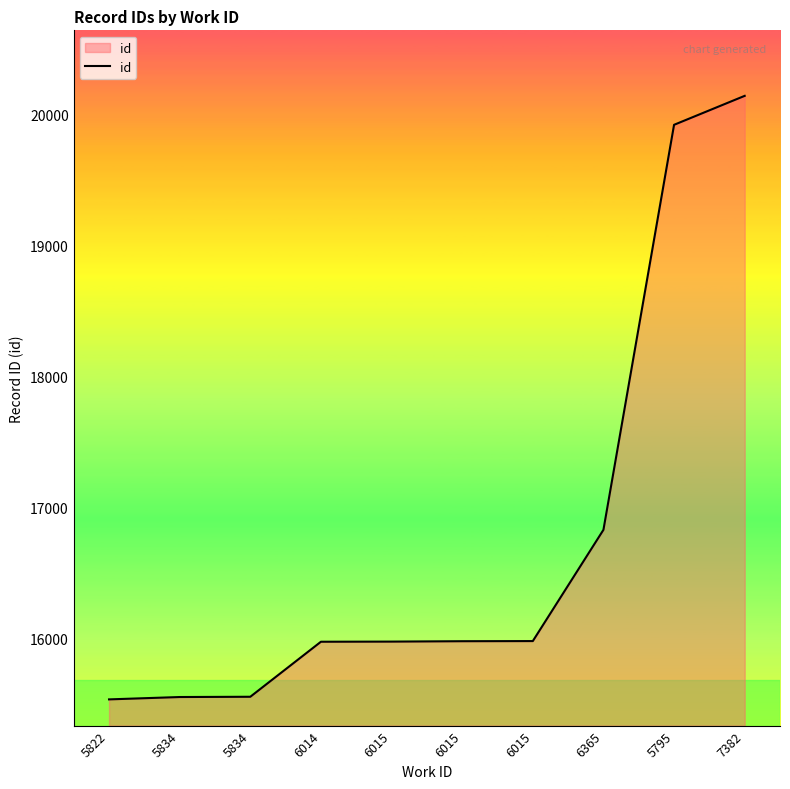

How many lines are shown in the chart?

1